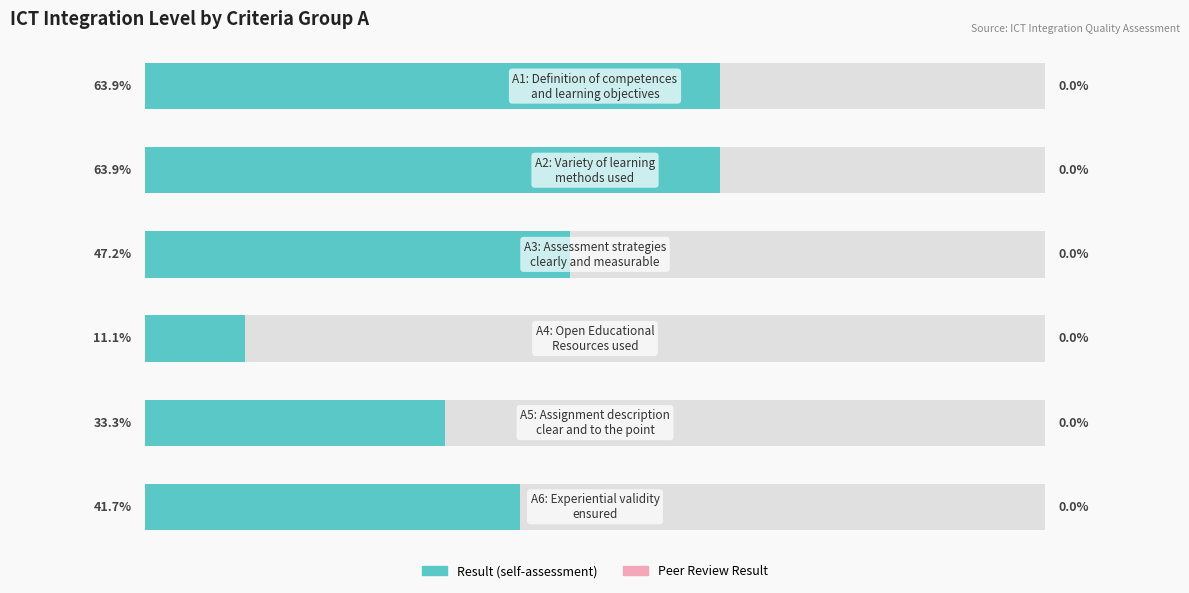

What are all the series names shown in the legend?

Result, Peer Review Result